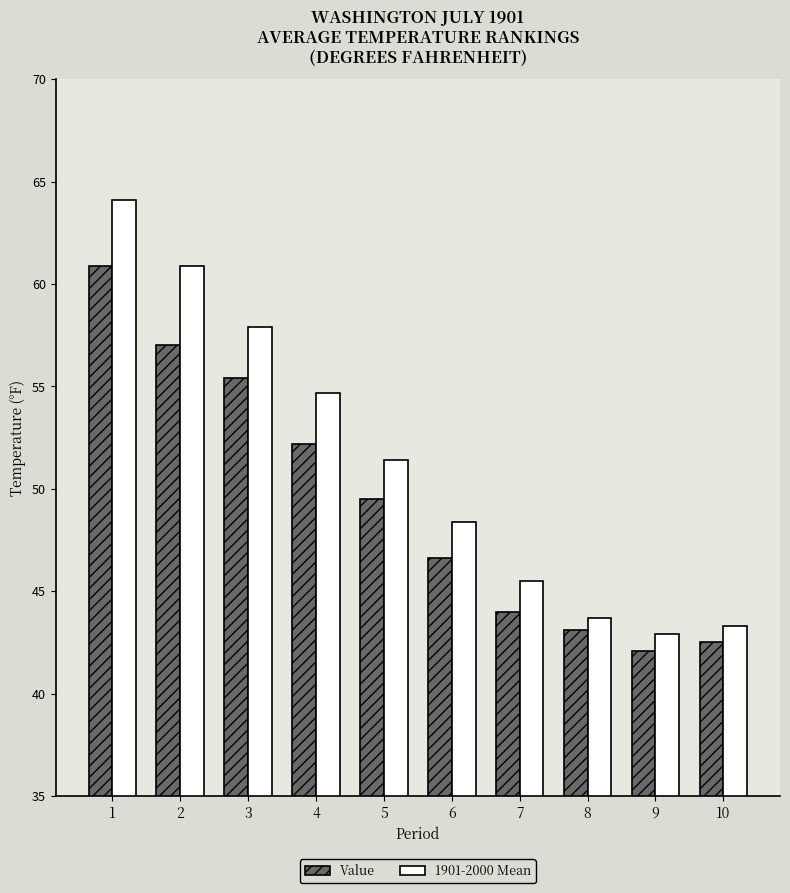

What is the average value of the Value series?

49.3